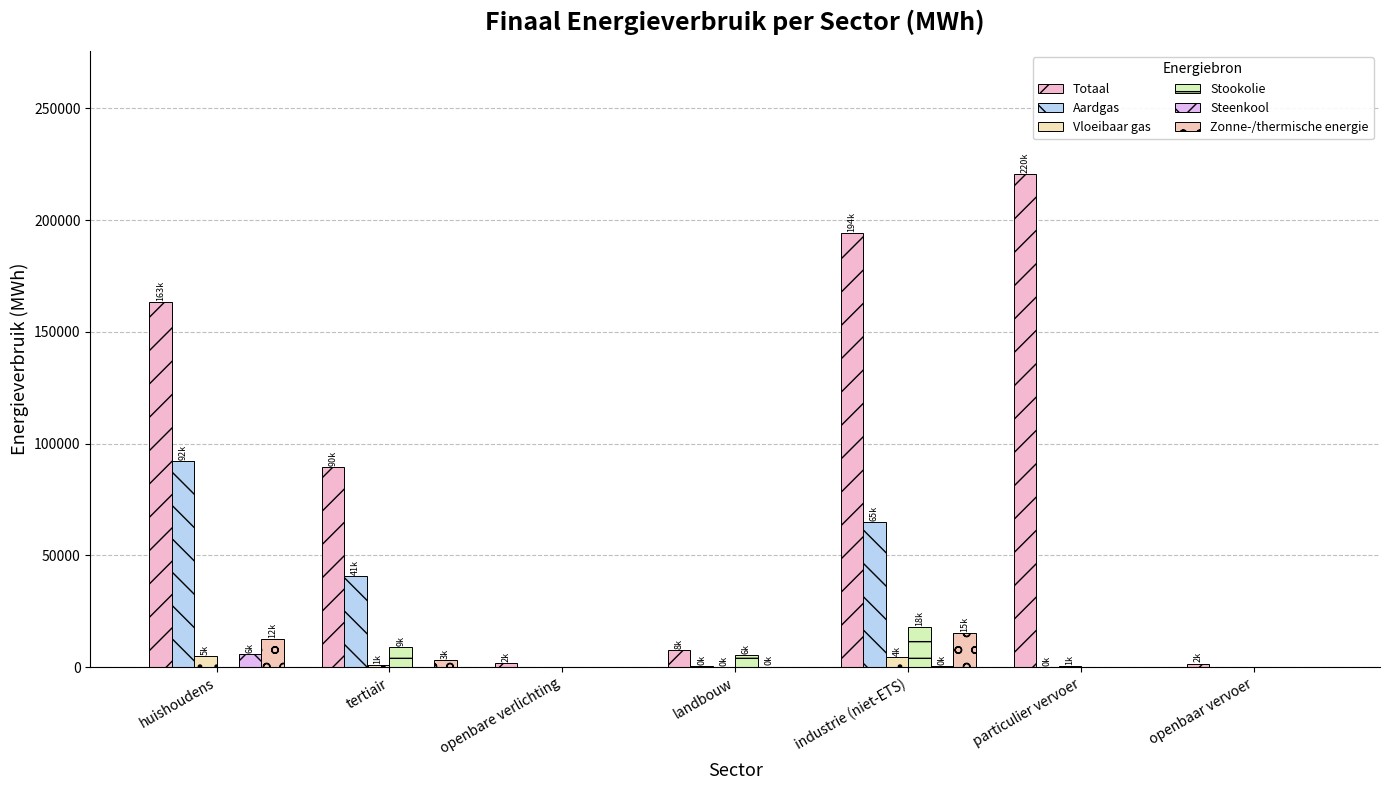

What is the label of the 7th bar from the right?

huishoudens